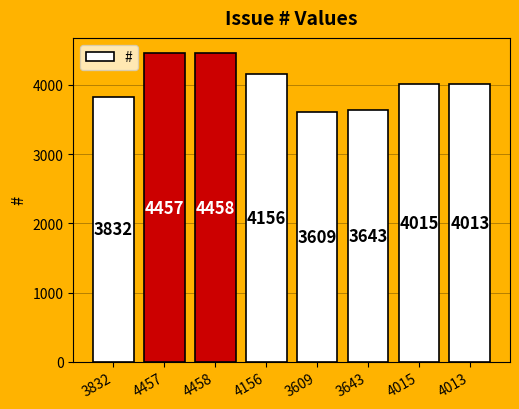

List the labels in order of value, largest first.

4458, 4457, 4156, 4015, 4013, 3832, 3643, 3609